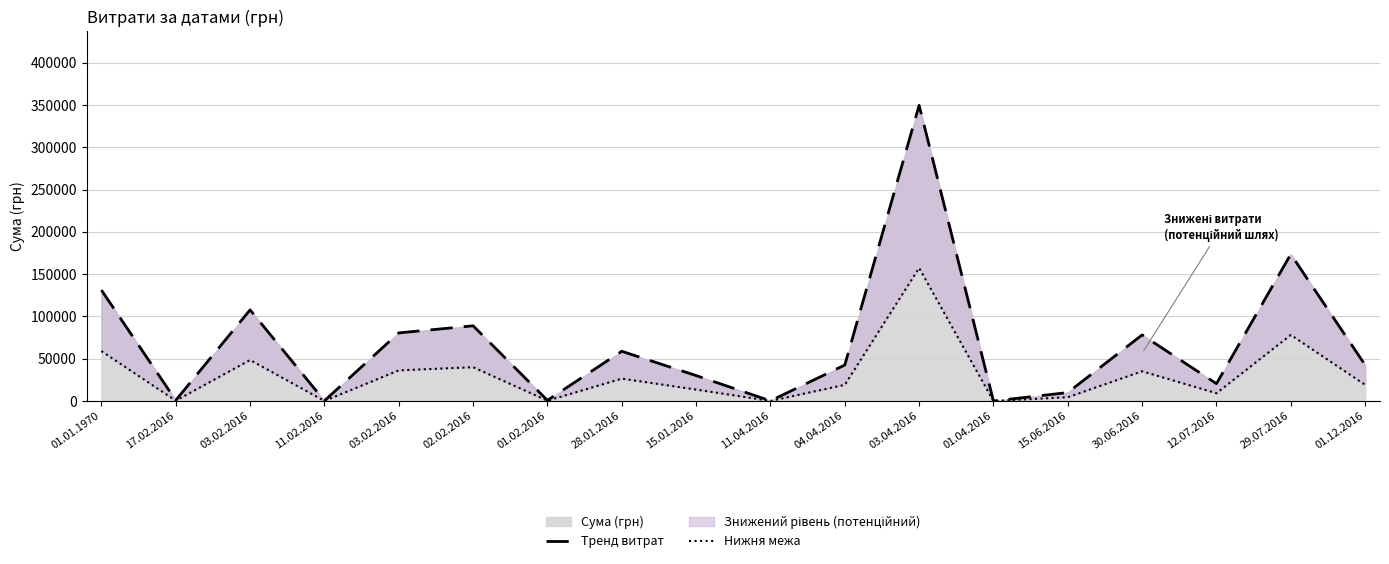

At which category does Тренд витрат reach its first local valley?

17.02.2016